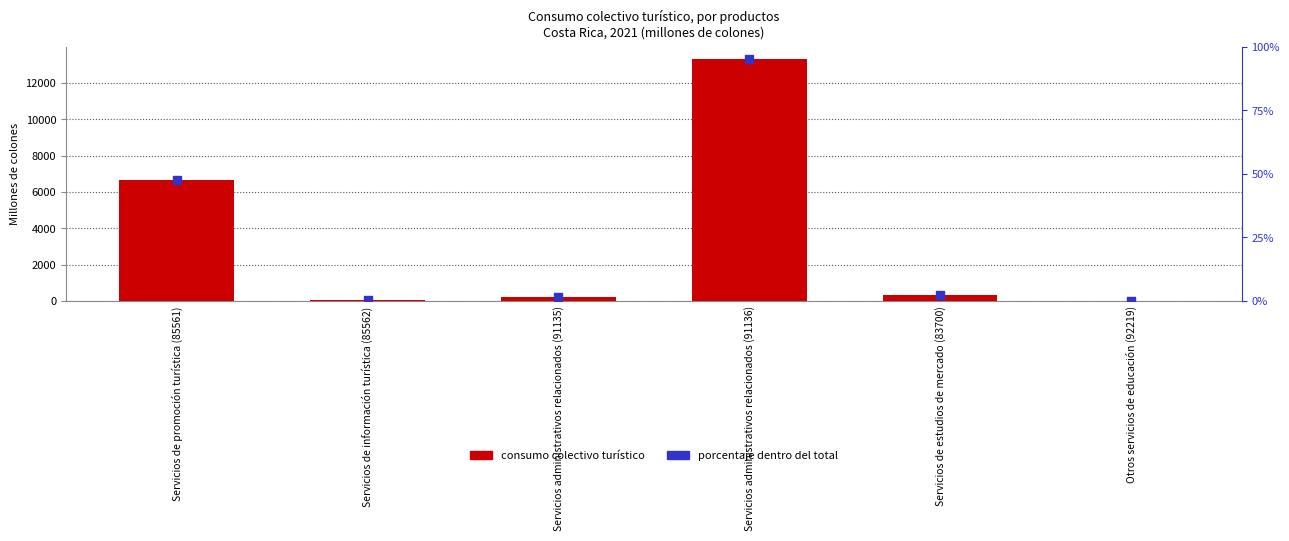

What is the change in value from Servicios de promoción turística (85561) to Otros servicios de educación (92219)?

-6681.3